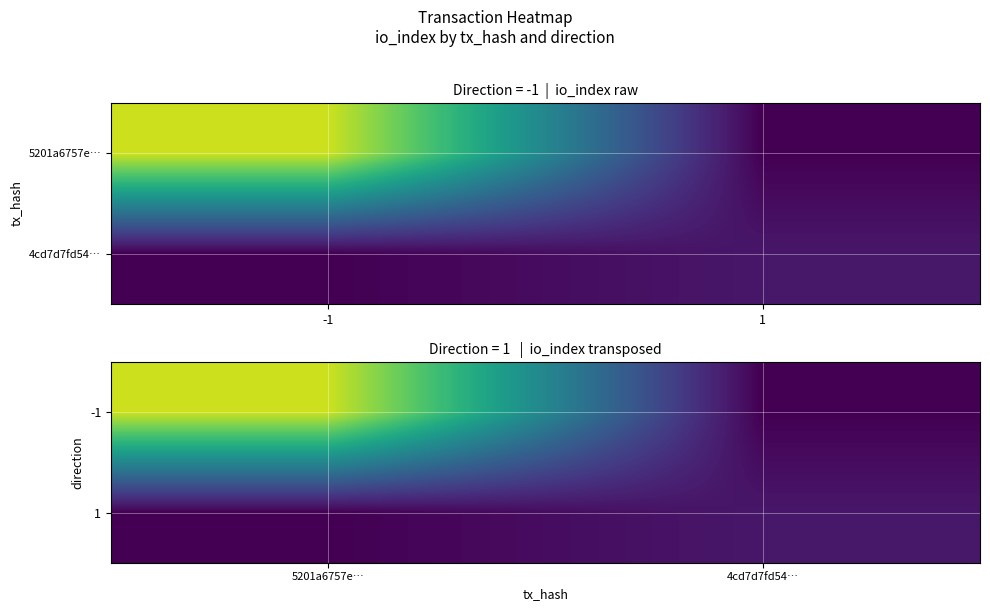

The value of 1 at 4cd7d7fd54… is 5. True or false?

True